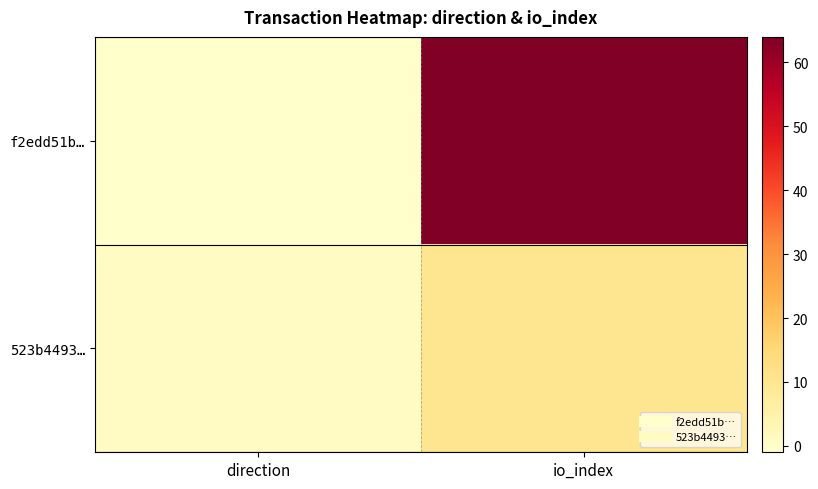

Which series changed the most between direction and io_index?

f2edd51b…